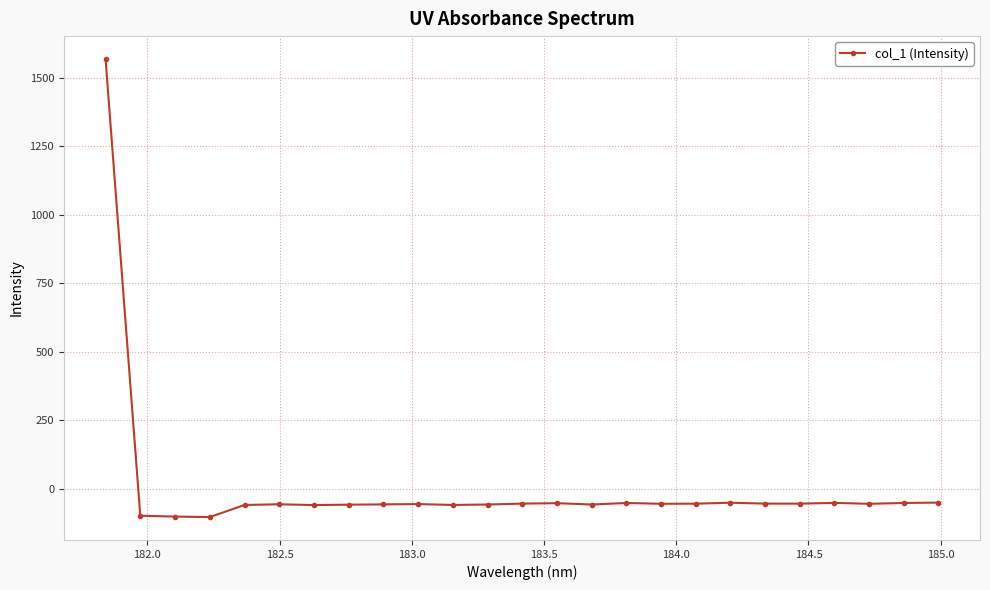

What is the difference between the second highest and minimum values?

52.8